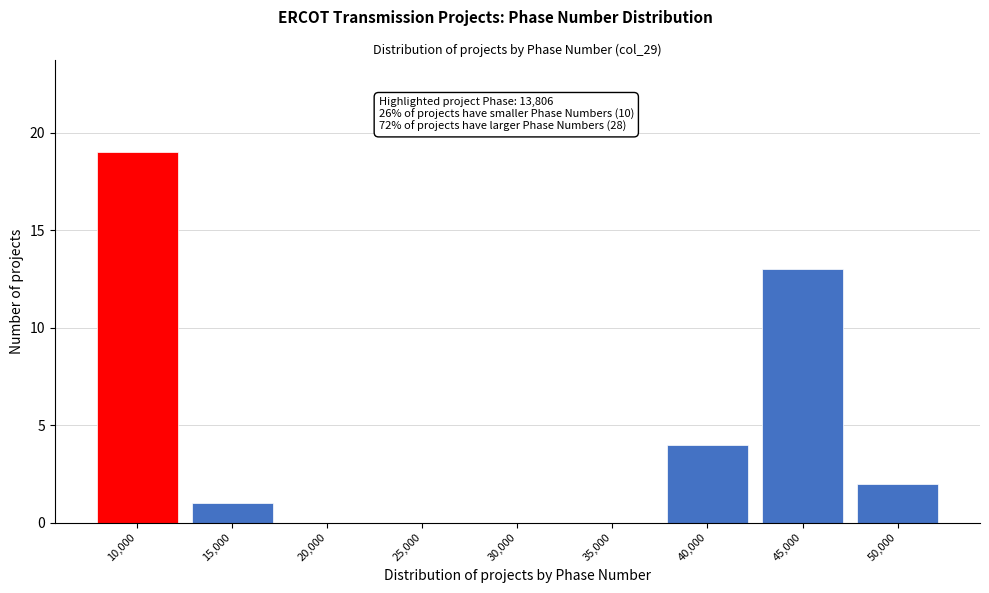

Reading left to right, extract all data points from this chart.

10,000=19	15,000=1	20,000=0	25,000=0	30,000=0	35,000=0	40,000=4	45,000=13	50,000=2